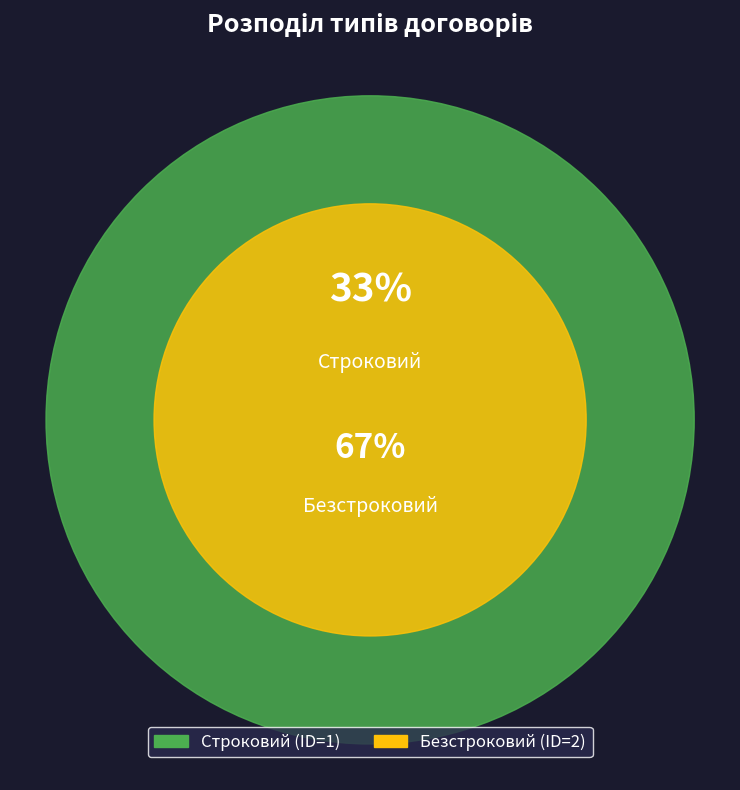

The Безстроковий slice represents 67% of the pie. True or false?

True